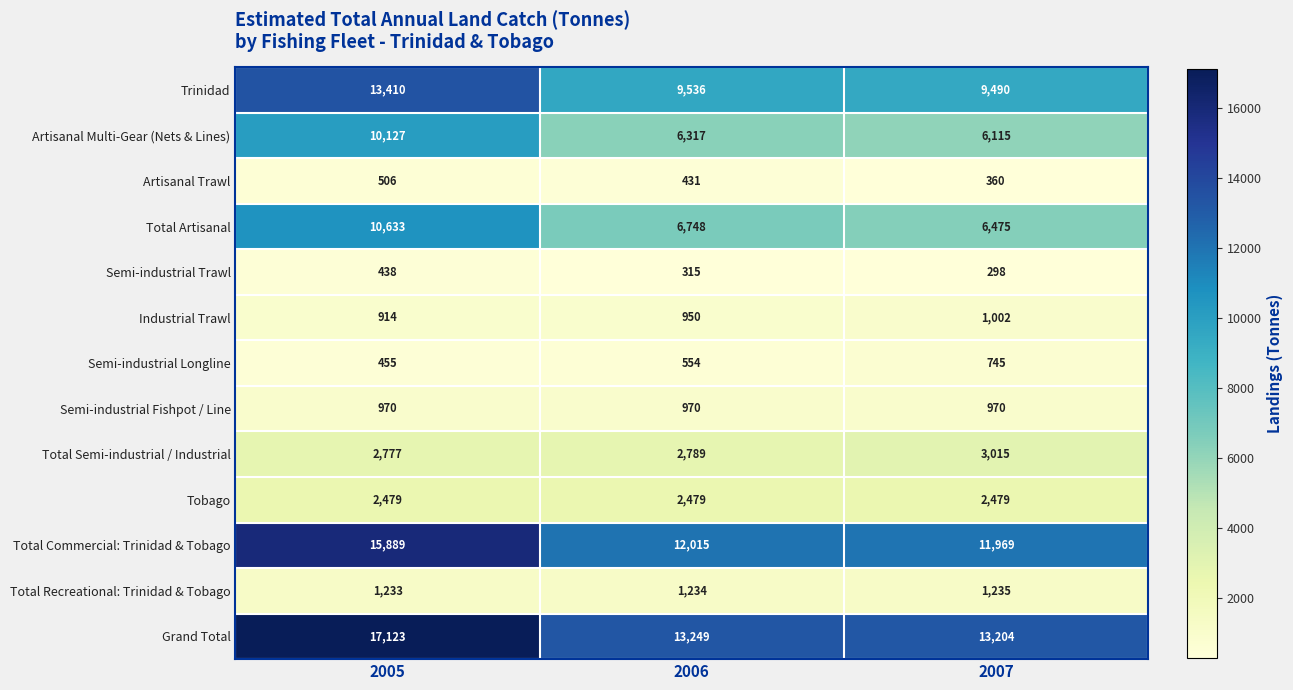

At which category does the chart reach its peak across all series?

2005